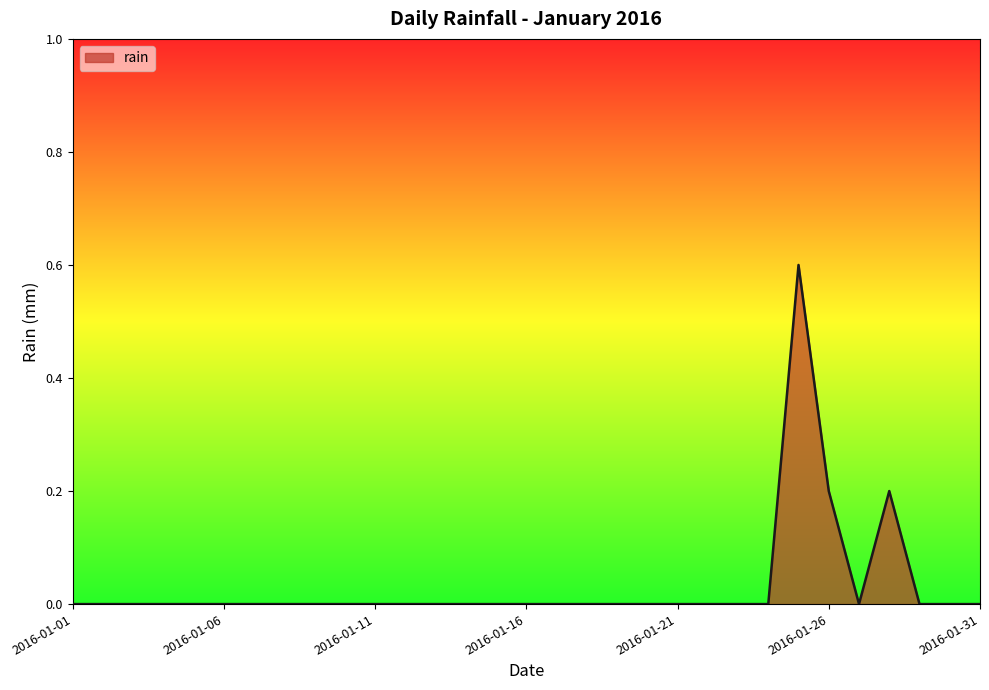

What is the maximum value shown in the chart?

0.6